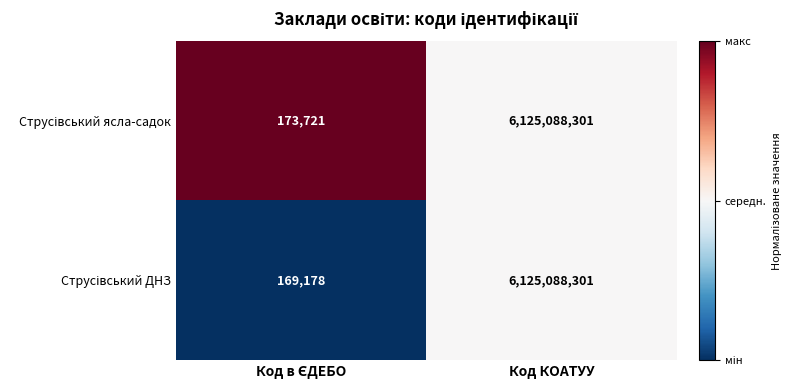

What is the greatest value displayed?

6125088301